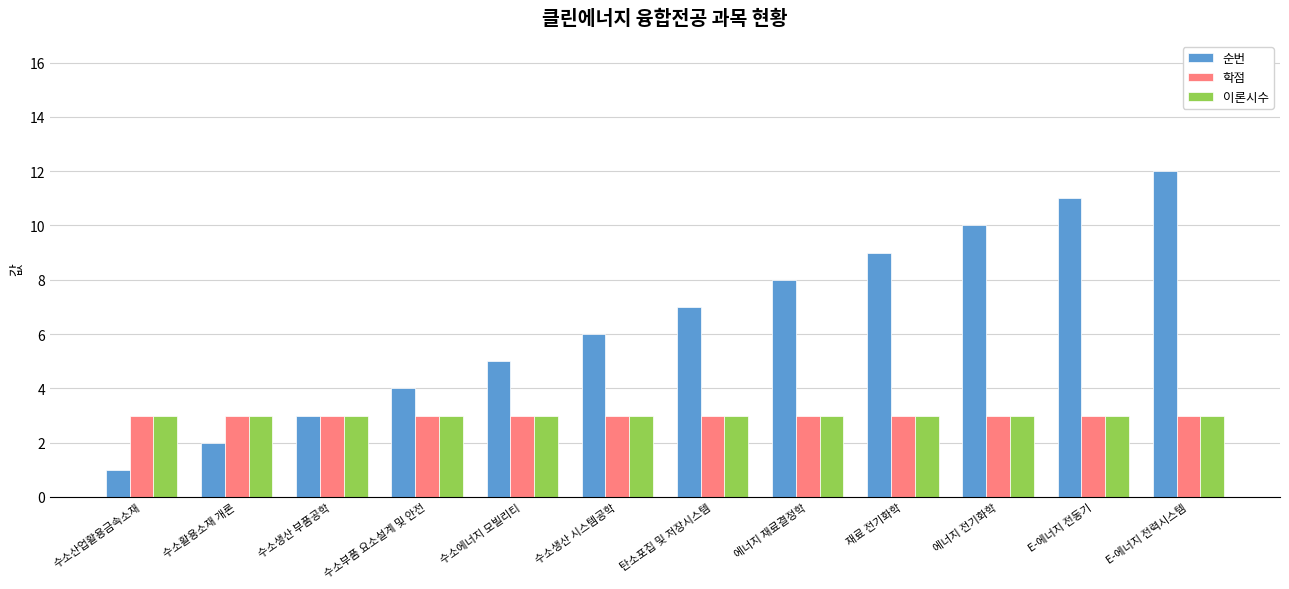

What are all the series names shown in the legend?

순번, 학점, 이론시수